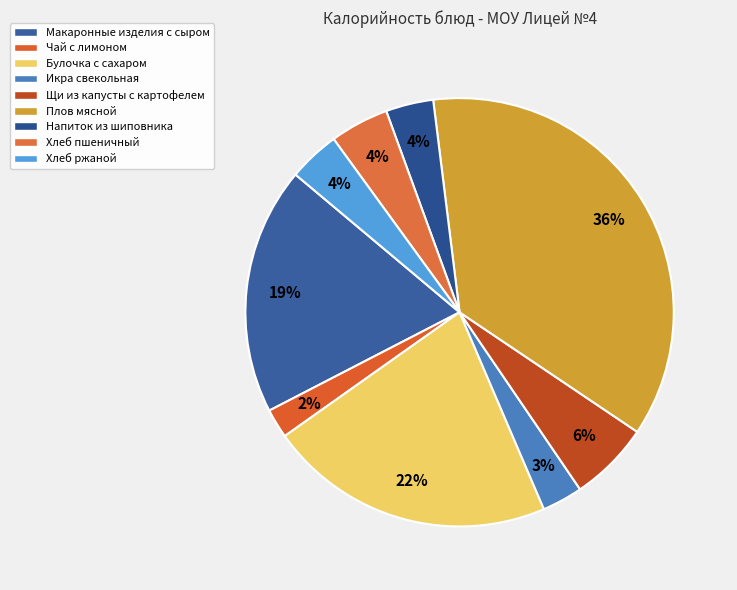

Is there a majority slice in this chart?

No